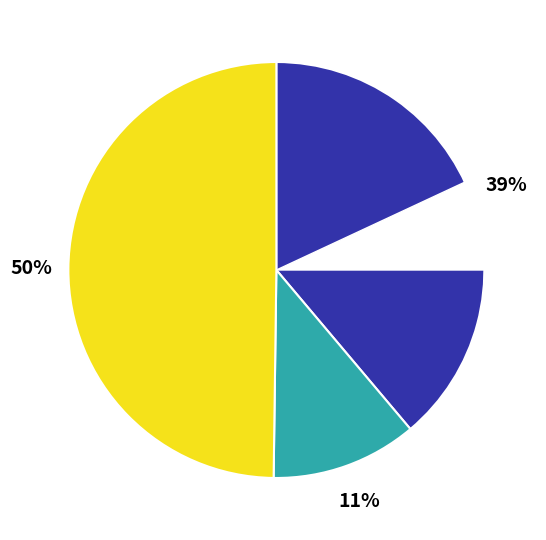

Does any single category account for the majority?

No